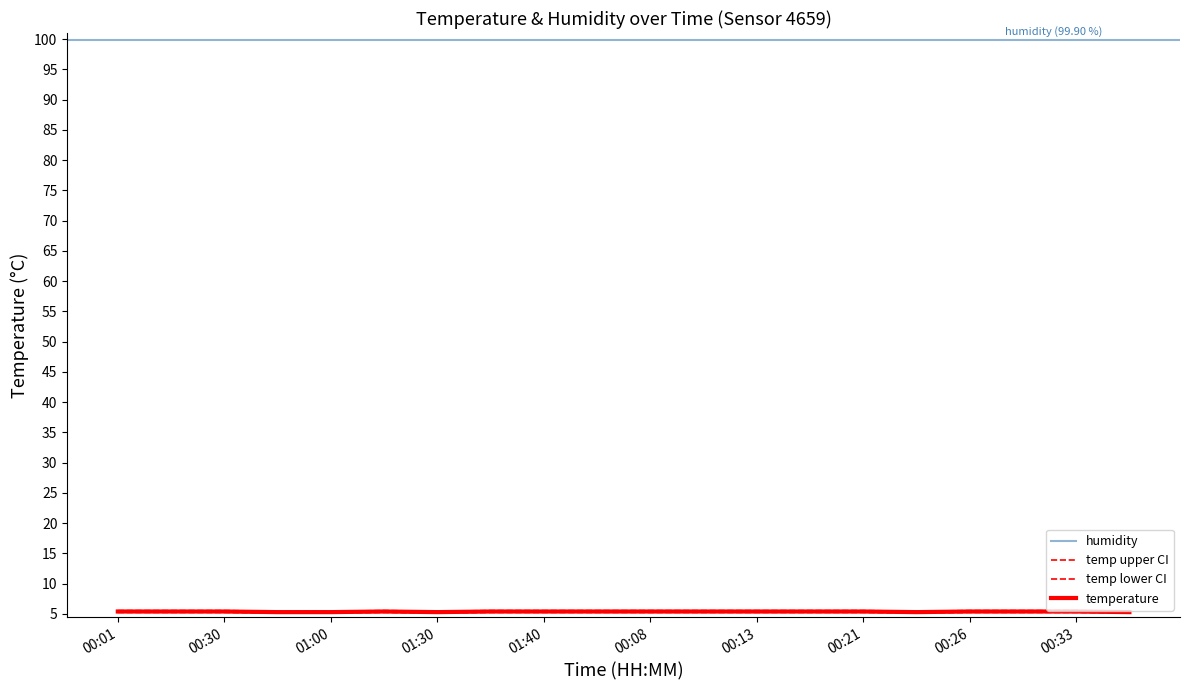

What position from the left is 00:33?

19